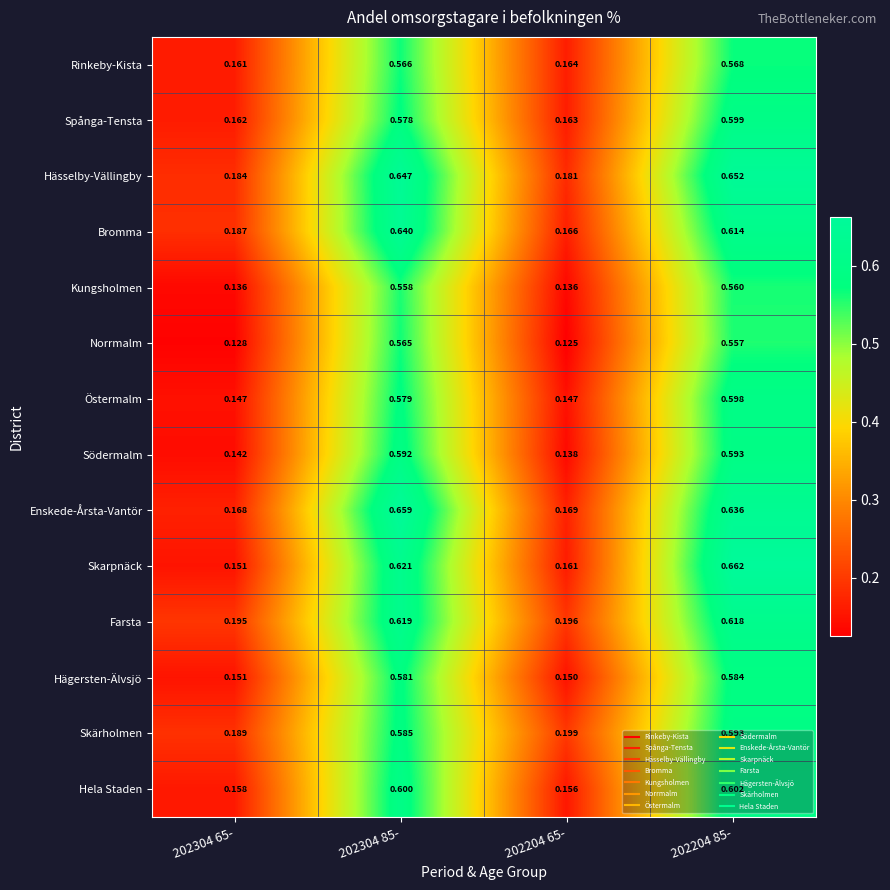

Which series changed the most between 202304 65- and 202304 85-?

Enskede-Årsta-Vantör